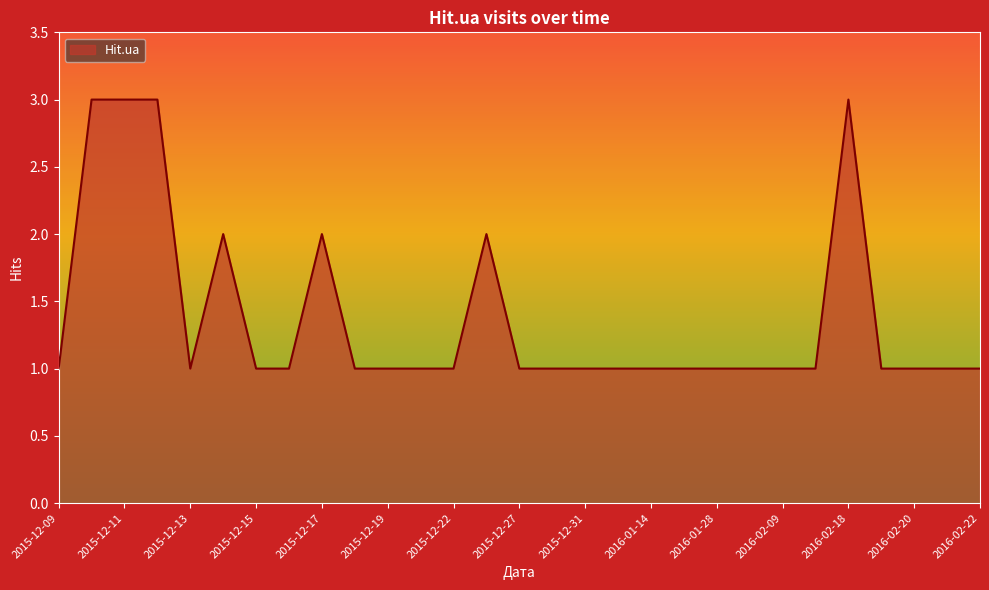

What is the greatest value displayed?

3